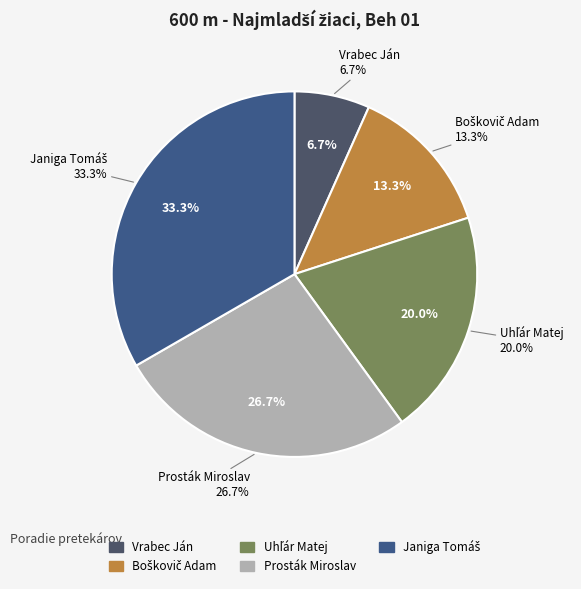

To the nearest percent, what portion does Janiga Tomáš represent?

33%